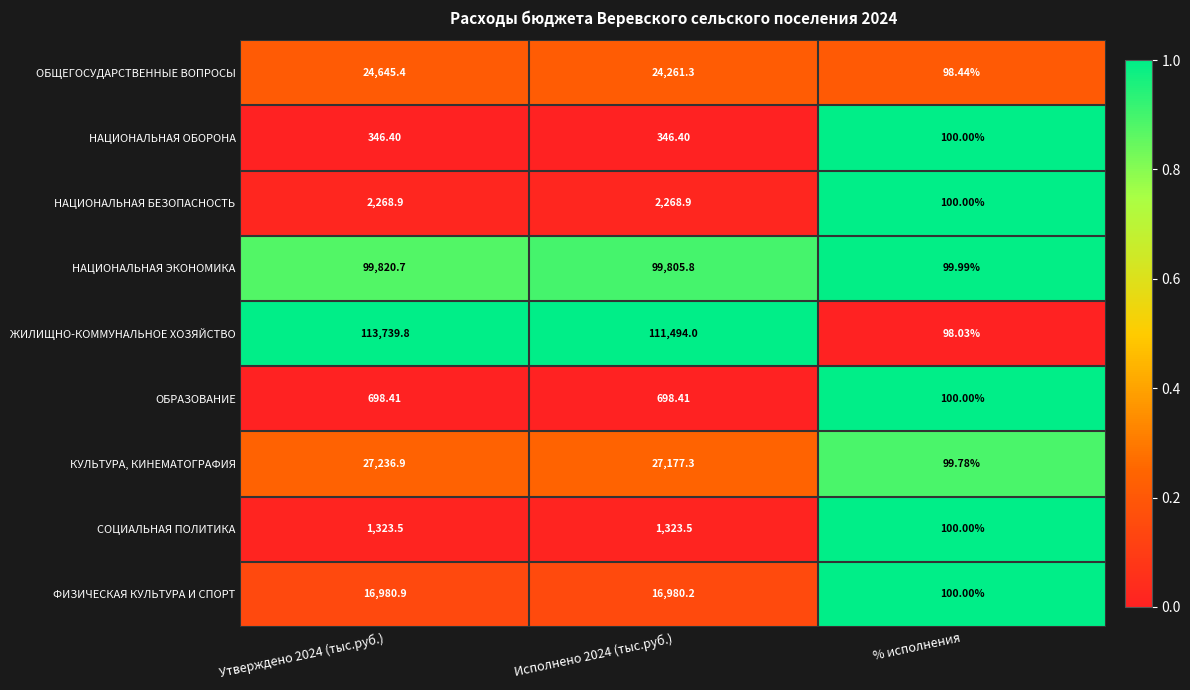

List the series in order of their peak value, highest first.

ЖИЛИЩНО-КОММУНАЛЬНОЕ ХОЗЯЙСТВО, НАЦИОНАЛЬНАЯ ЭКОНОМИКА, КУЛЬТУРА, КИНЕМАТОГРАФИЯ, ОБЩЕГОСУДАРСТВЕННЫЕ ВОПРОСЫ, ФИЗИЧЕСКАЯ КУЛЬТУРА И СПОРТ, НАЦИОНАЛЬНАЯ БЕЗОПАСНОСТЬ, СОЦИАЛЬНАЯ ПОЛИТИКА, ОБРАЗОВАНИЕ, НАЦИОНАЛЬНАЯ ОБОРОНА